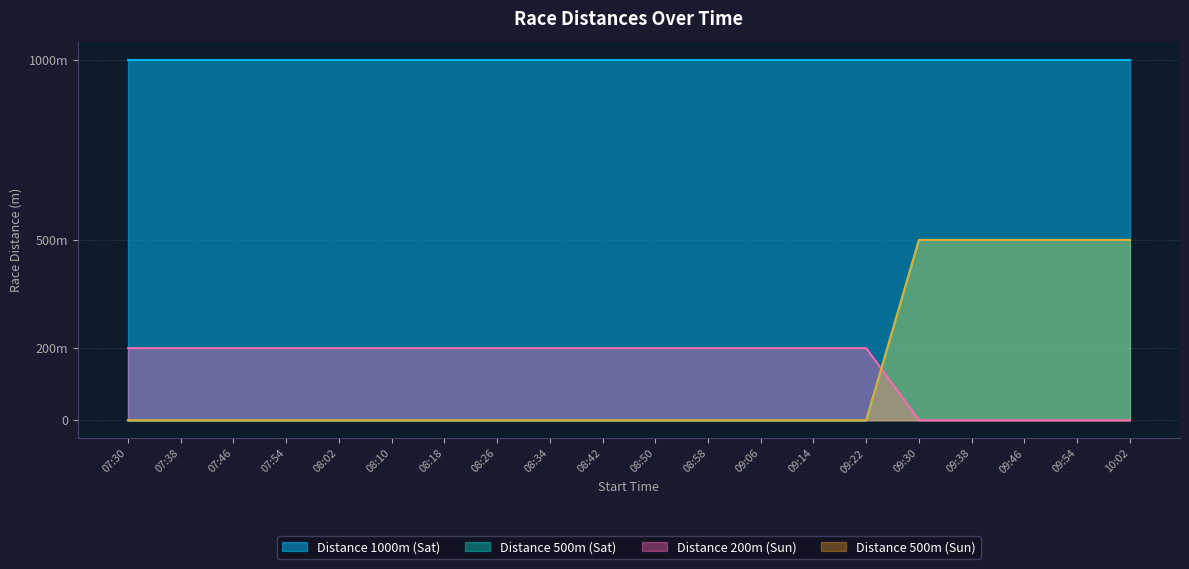

What position from the left is 09:06?

13